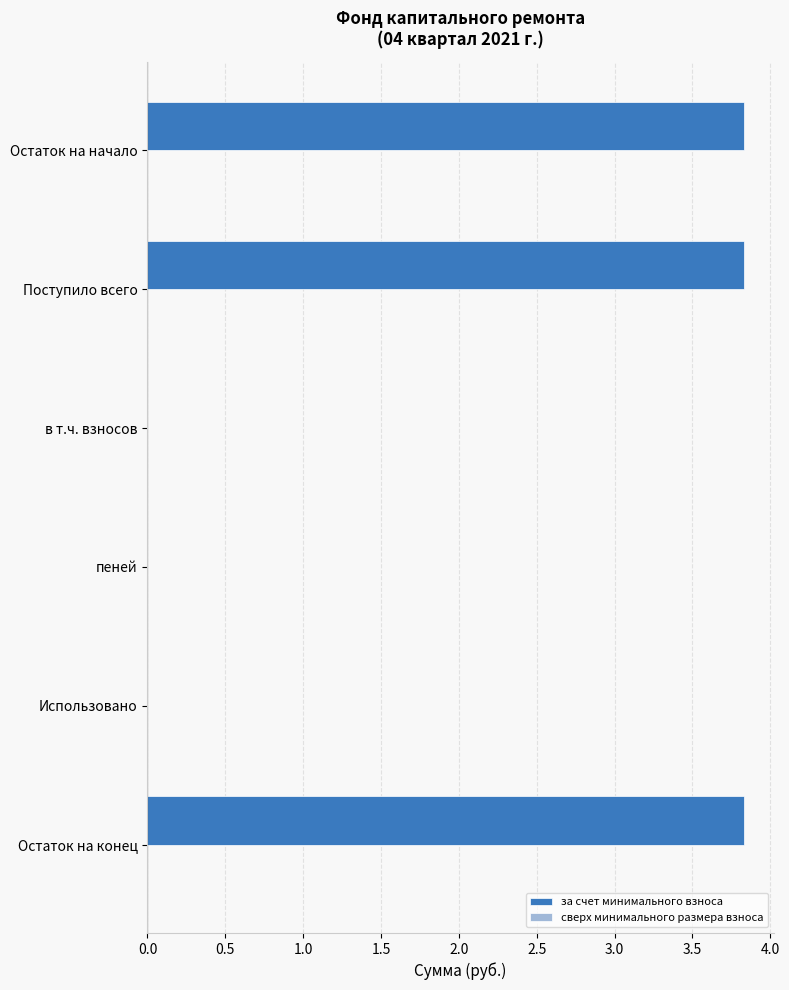

Is it true that the value at пеней is 0.0?

True